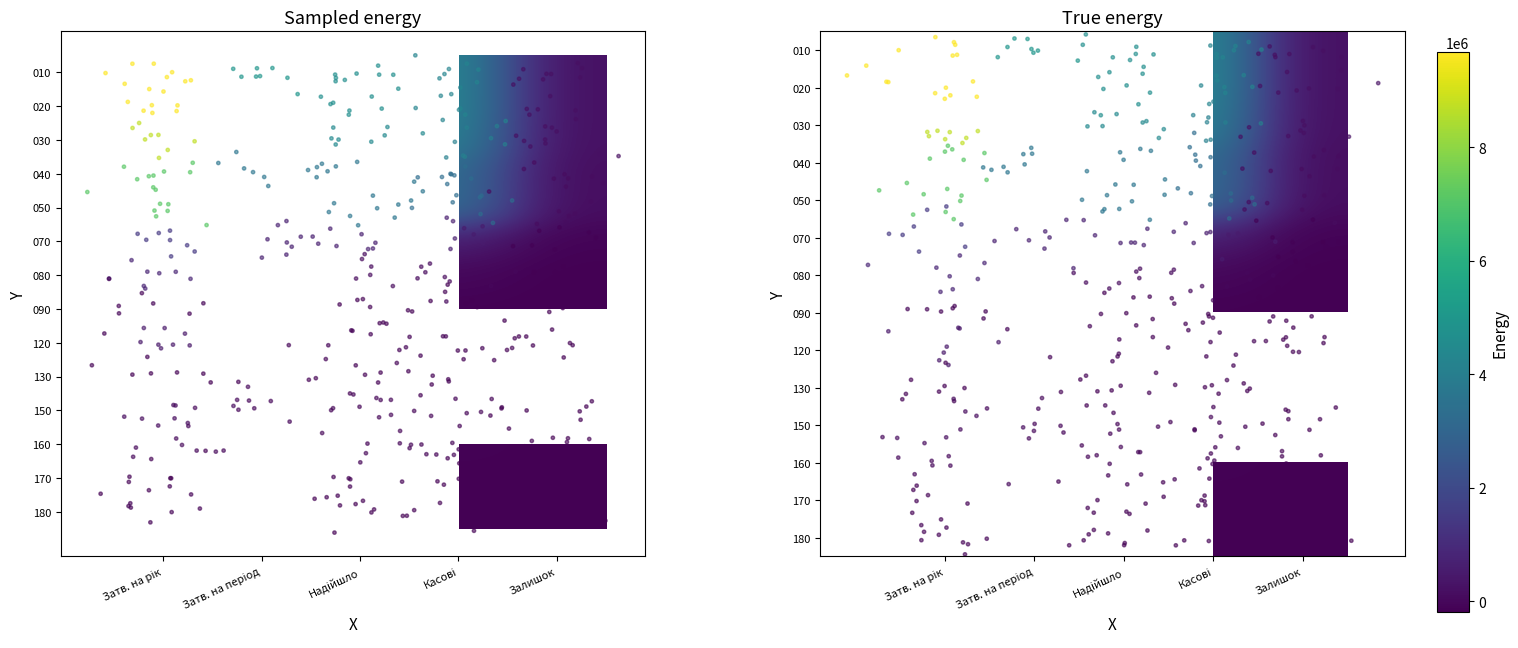

What is the difference between the highest and lowest values at Залишок?

407077.2